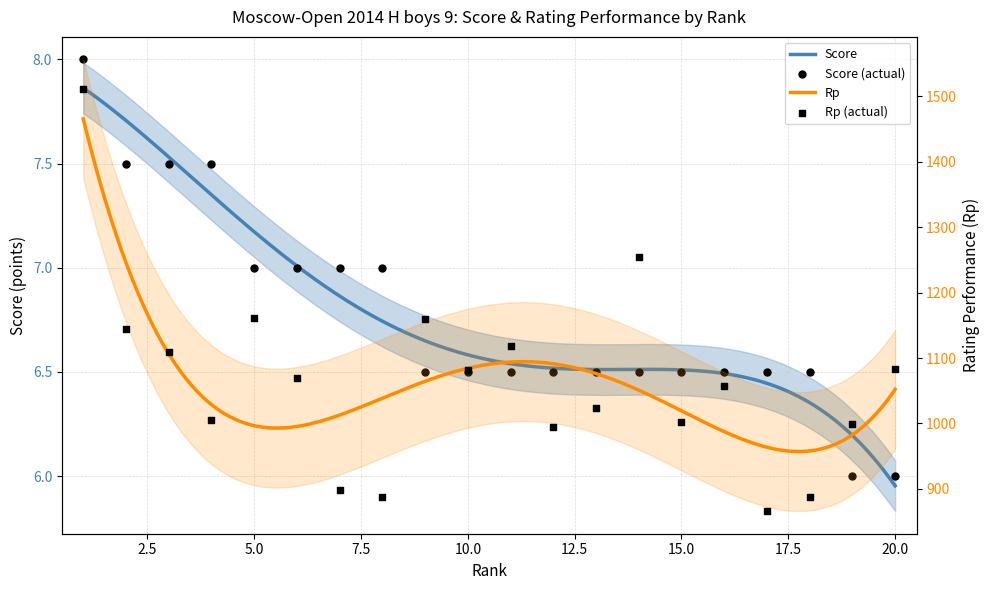

Is the value of Score at 5 greater than the value of Rp at 10?

No